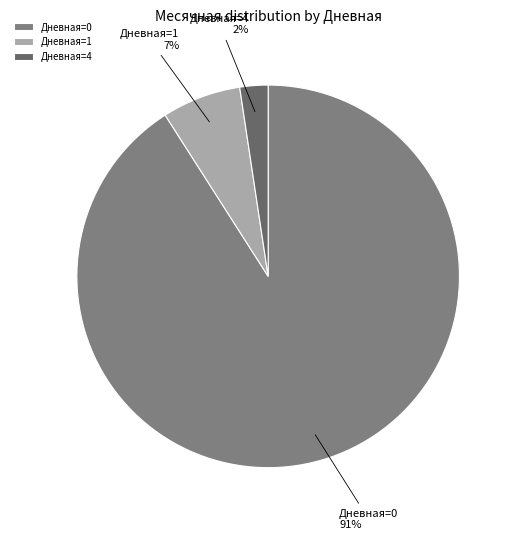

To the nearest percent, what is the difference between the largest and smallest slice percentages?

89%